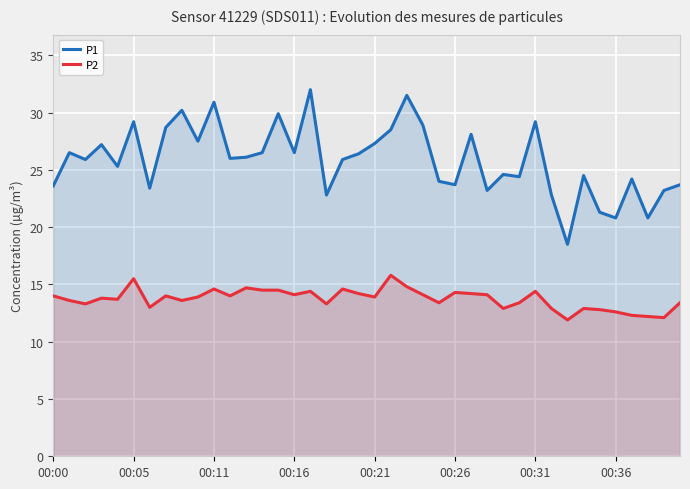

What is the difference between the P2 values at 31 and 13?

1.6